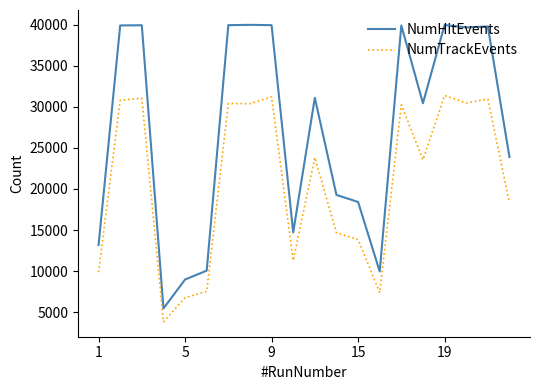

True or false: NumHitEvents and NumTrackEvents cross at least once.

False